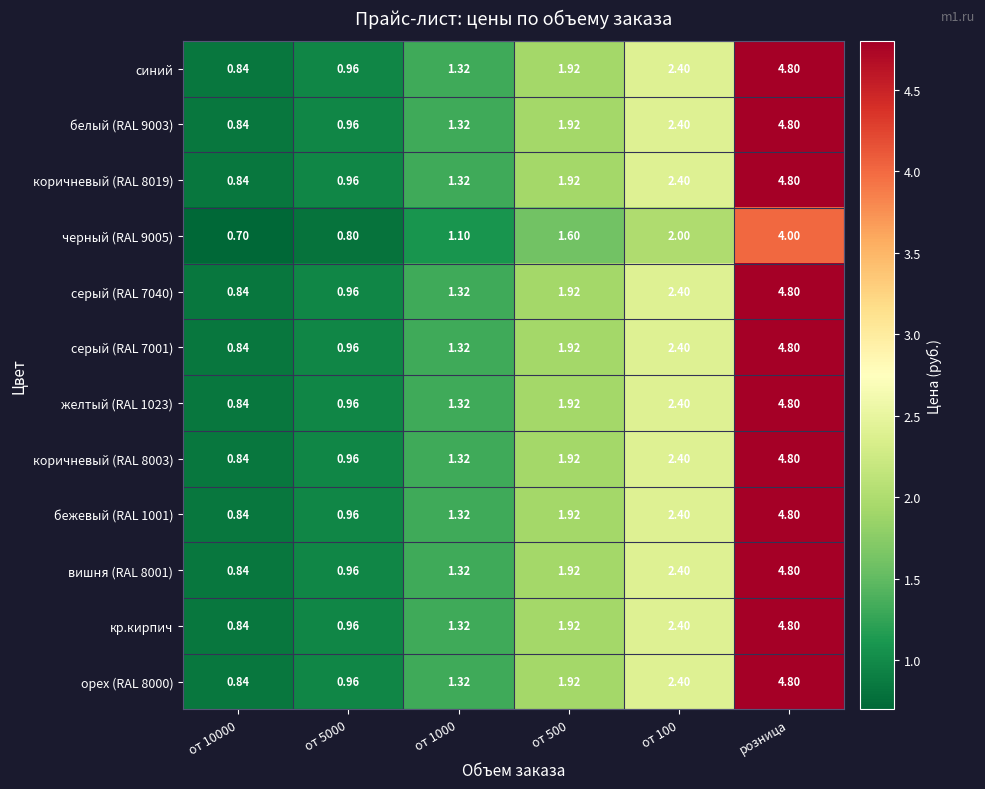

Which category has the highest value in the серый (RAL 7001) series?

розница